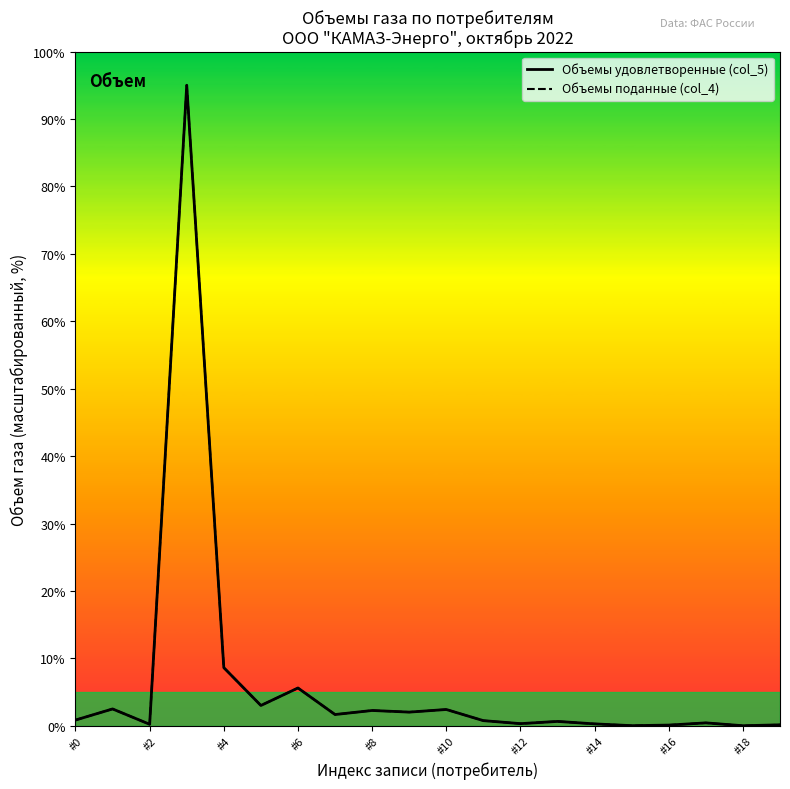

True or false: Объемы удовлетворенные (col_5) and Объемы поданные (col_4) intersect in this chart.

False